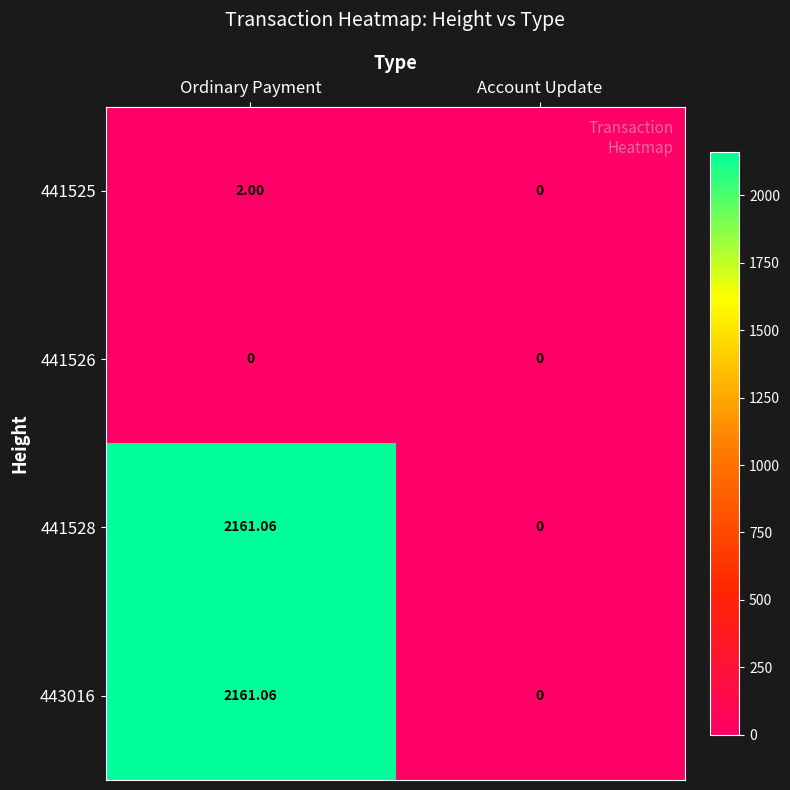

Where does the 443016 series first go above 2161?

Ordinary Payment